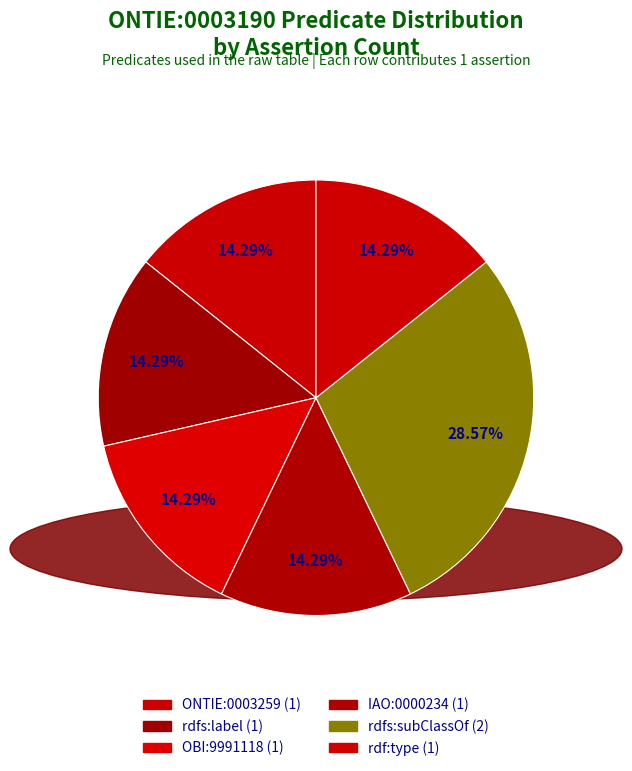

To the nearest percent, what is the difference between the largest and smallest slice percentages?

14%